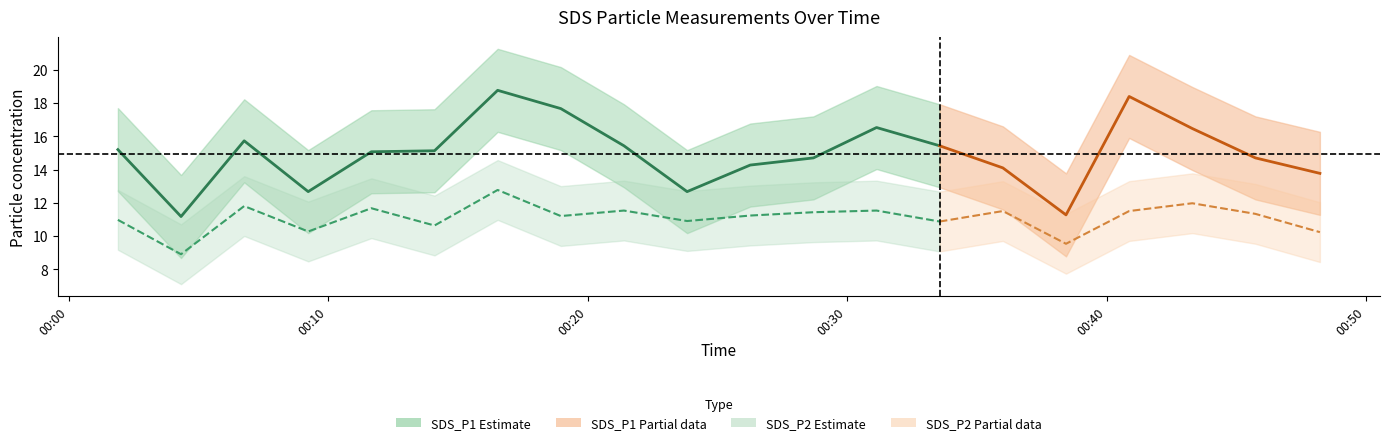

The SDS_P2 series shows 9.5 at 2024/01/17 00:38:26. True or false?

True